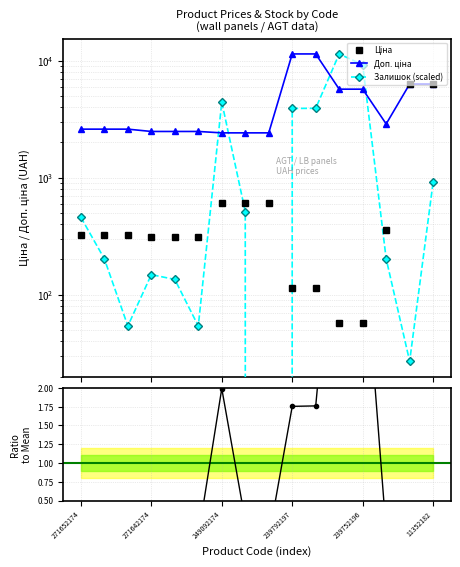

How many values in the Ціна series exceed 324?

9